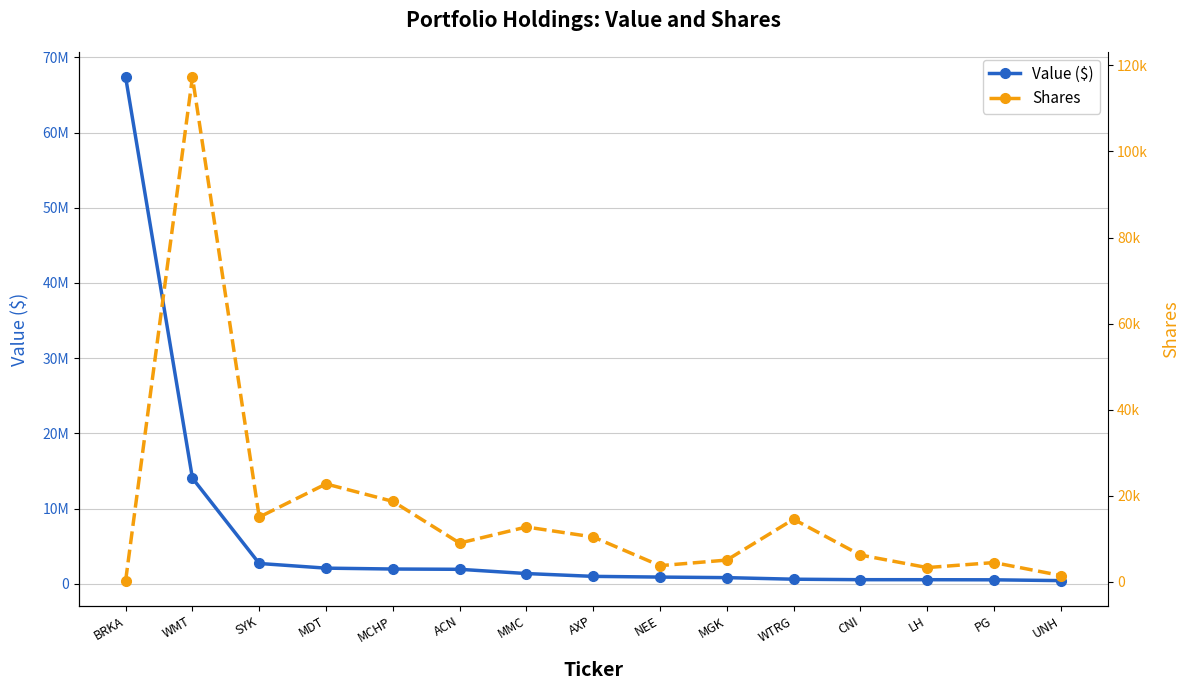

True or false: Shares and Value ($) intersect in this chart.

False